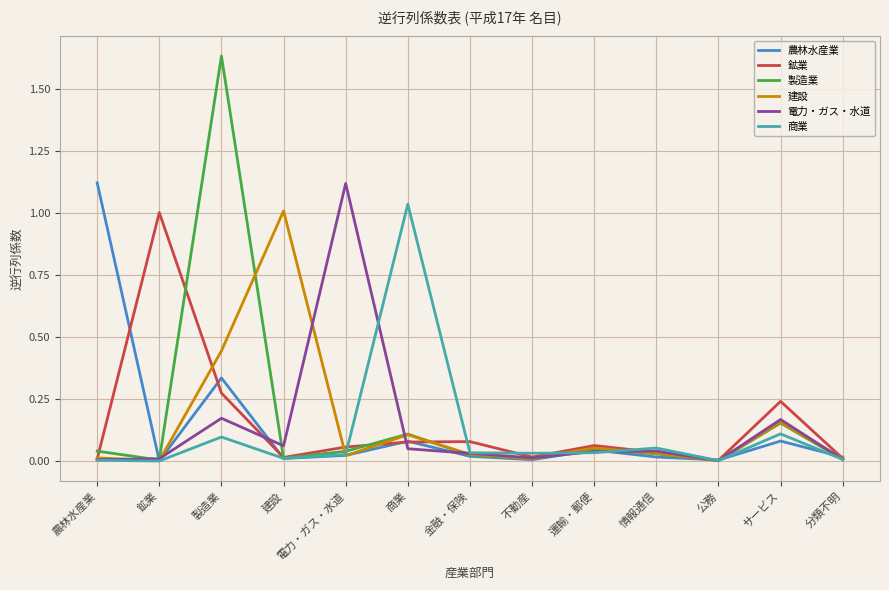

How many lines are shown in the chart?

6